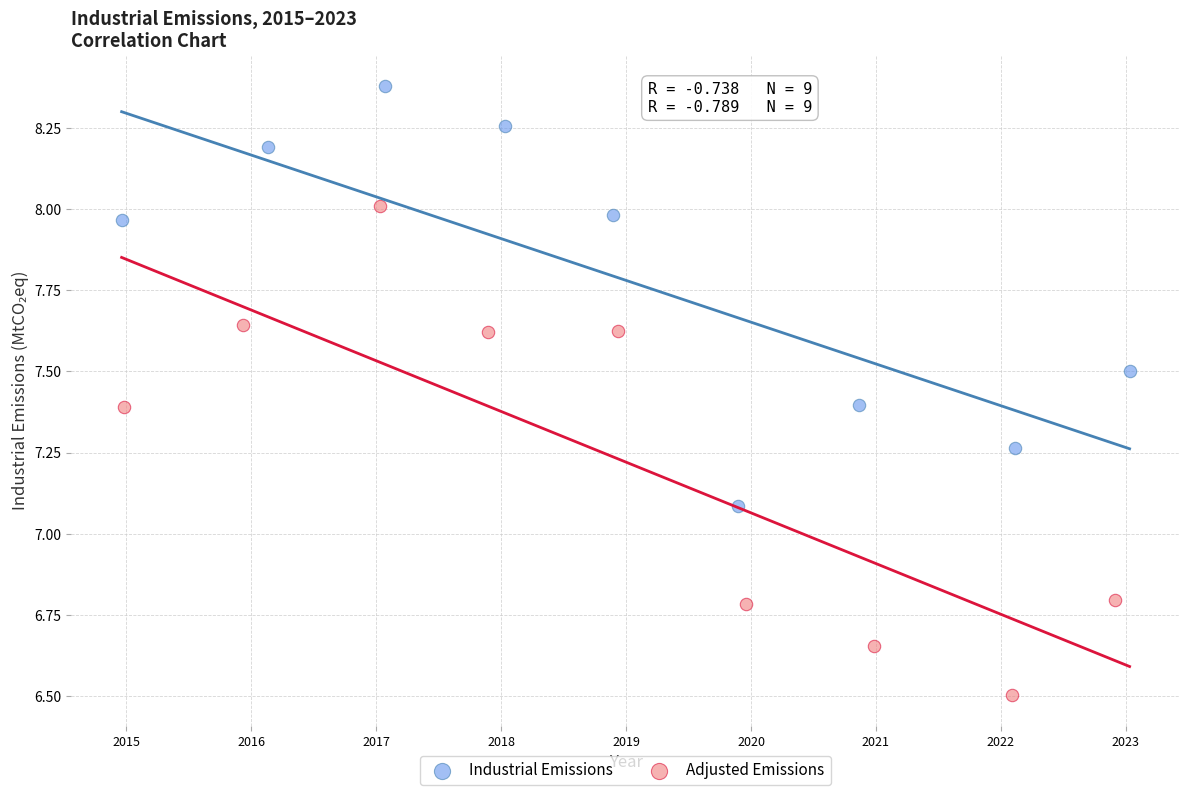

Which series reaches the minimum Y coordinate?

Adjusted Emissions